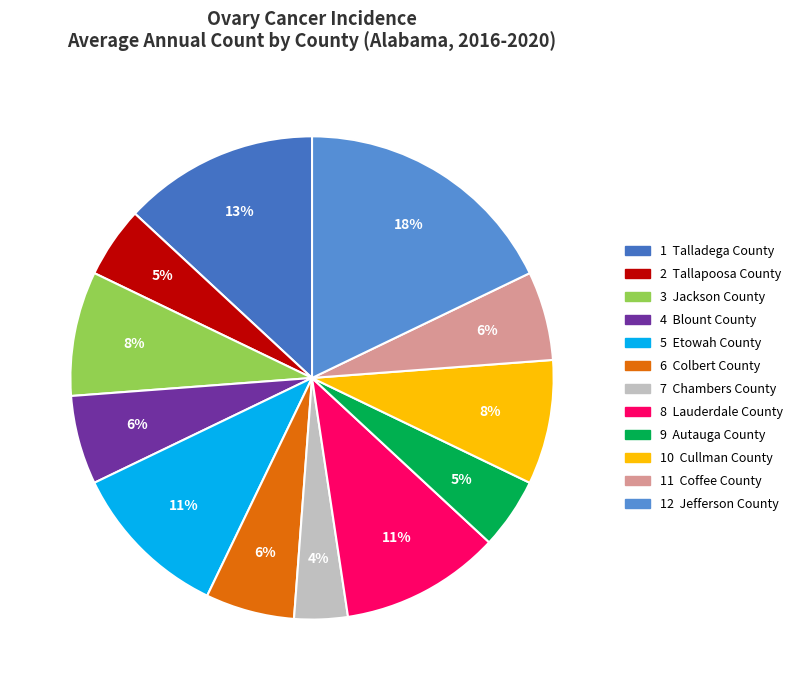

Rank the categories by value from highest to lowest.

Jefferson County, Talladega County, Etowah County, Lauderdale County, Jackson County, Cullman County, Blount County, Colbert County, Coffee County, Tallapoosa County, Autauga County, Chambers County